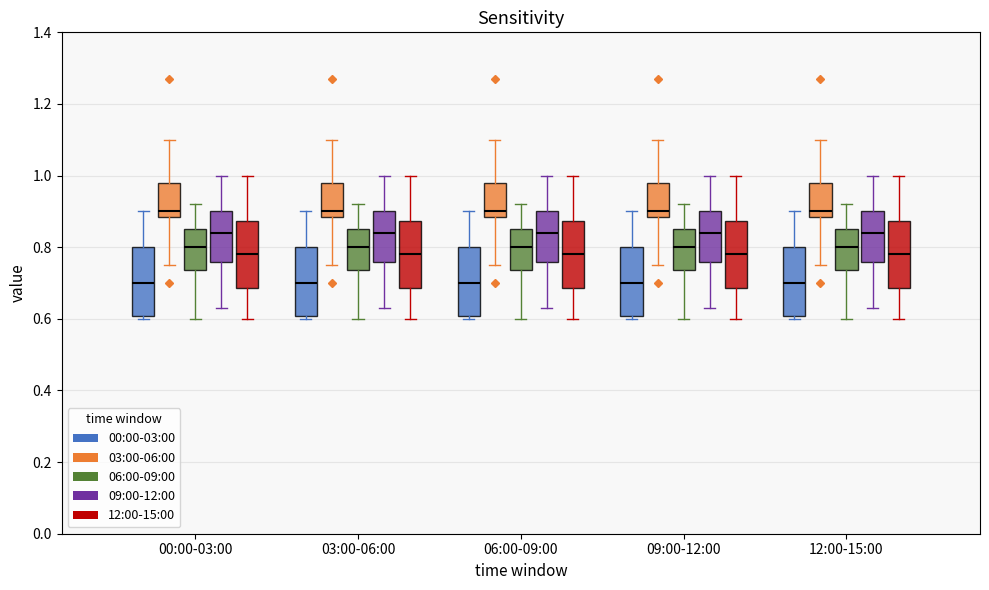

Reading left to right, read every box against the y-axis: the position of its median line, the range the box covers, and the ends of its whiskers. The values are not printed on the chart, so give them approximately, as read against the axis.

00:00-03:00 (00:00-03:00): median 0.70, box 0.60 to 0.80, whiskers 0.60 (just below the box's lower edge) to 0.90
00:00-03:00 (03:00-06:00): median 0.90, box 0.88 to 0.98, whiskers 0.76 to 1.10
00:00-03:00 (06:00-09:00): median 0.80, box 0.74 to 0.86, whiskers 0.60 to 0.92
00:00-03:00 (09:00-12:00): median 0.84, box 0.76 to 0.90, whiskers 0.64 to 1.00
00:00-03:00 (12:00-15:00): median 0.78, box 0.68 to 0.88, whiskers 0.60 to 1.00
03:00-06:00 (00:00-03:00): median 0.70, box 0.60 to 0.80, whiskers 0.60 (just below the box's lower edge) to 0.90
03:00-06:00 (03:00-06:00): median 0.90, box 0.88 to 0.98, whiskers 0.76 to 1.10
03:00-06:00 (06:00-09:00): median 0.80, box 0.74 to 0.86, whiskers 0.60 to 0.92
03:00-06:00 (09:00-12:00): median 0.84, box 0.76 to 0.90, whiskers 0.64 to 1.00
03:00-06:00 (12:00-15:00): median 0.78, box 0.68 to 0.88, whiskers 0.60 to 1.00
06:00-09:00 (00:00-03:00): median 0.70, box 0.60 to 0.80, whiskers 0.60 (just below the box's lower edge) to 0.90
06:00-09:00 (03:00-06:00): median 0.90, box 0.88 to 0.98, whiskers 0.76 to 1.10
06:00-09:00 (06:00-09:00): median 0.80, box 0.74 to 0.86, whiskers 0.60 to 0.92
06:00-09:00 (09:00-12:00): median 0.84, box 0.76 to 0.90, whiskers 0.64 to 1.00
06:00-09:00 (12:00-15:00): median 0.78, box 0.68 to 0.88, whiskers 0.60 to 1.00
09:00-12:00 (00:00-03:00): median 0.70, box 0.60 to 0.80, whiskers 0.60 (just below the box's lower edge) to 0.90
09:00-12:00 (03:00-06:00): median 0.90, box 0.88 to 0.98, whiskers 0.76 to 1.10
09:00-12:00 (06:00-09:00): median 0.80, box 0.74 to 0.86, whiskers 0.60 to 0.92
09:00-12:00 (09:00-12:00): median 0.84, box 0.76 to 0.90, whiskers 0.64 to 1.00
09:00-12:00 (12:00-15:00): median 0.78, box 0.68 to 0.88, whiskers 0.60 to 1.00
12:00-15:00 (00:00-03:00): median 0.70, box 0.60 to 0.80, whiskers 0.60 (just below the box's lower edge) to 0.90
12:00-15:00 (03:00-06:00): median 0.90, box 0.88 to 0.98, whiskers 0.76 to 1.10
12:00-15:00 (06:00-09:00): median 0.80, box 0.74 to 0.86, whiskers 0.60 to 0.92
12:00-15:00 (09:00-12:00): median 0.84, box 0.76 to 0.90, whiskers 0.64 to 1.00
12:00-15:00 (12:00-15:00): median 0.78, box 0.68 to 0.88, whiskers 0.60 to 1.00